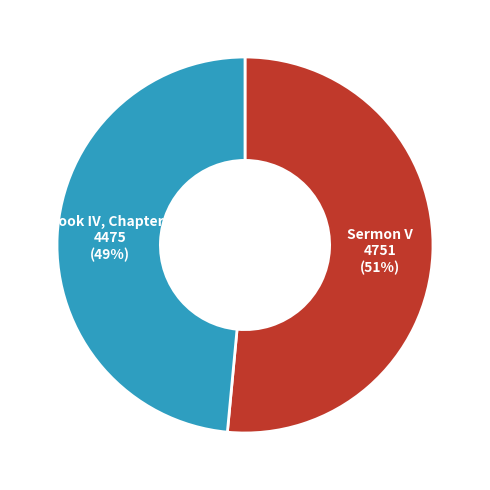

To the nearest percent, what percentage of the pie is Sermon V?

51%